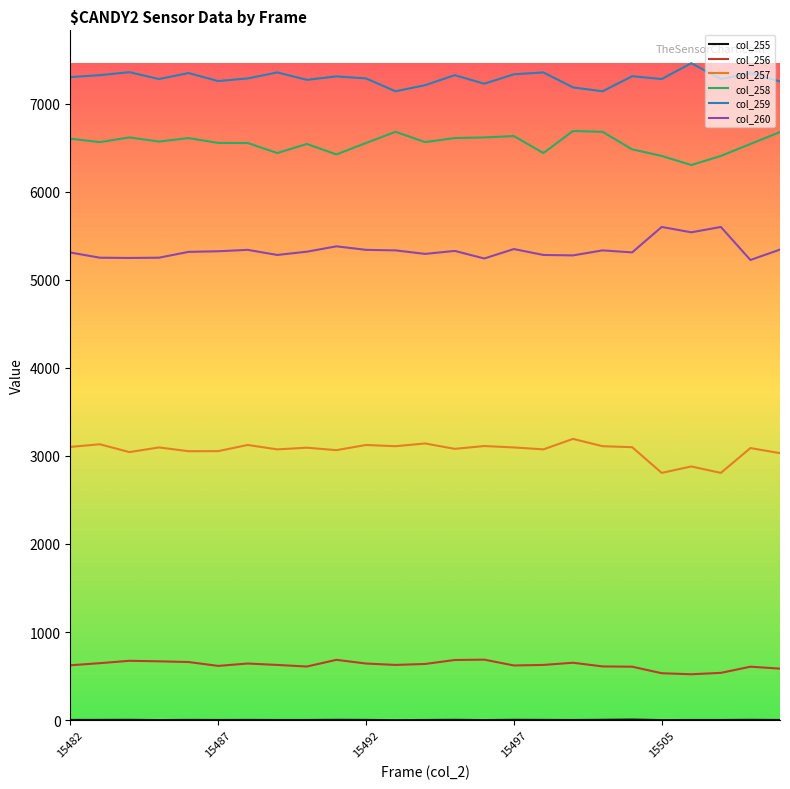

What is the highest value of the col_259 series?

7458